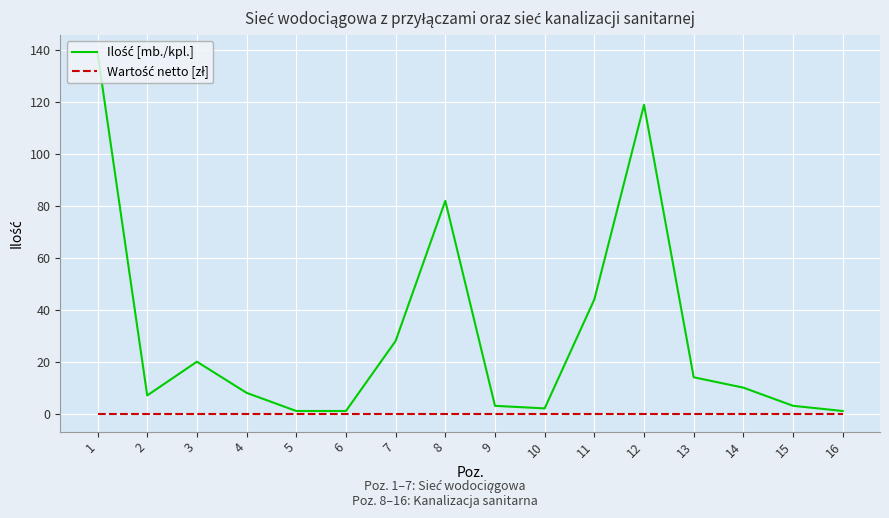

Count the number of data series in this chart.

2